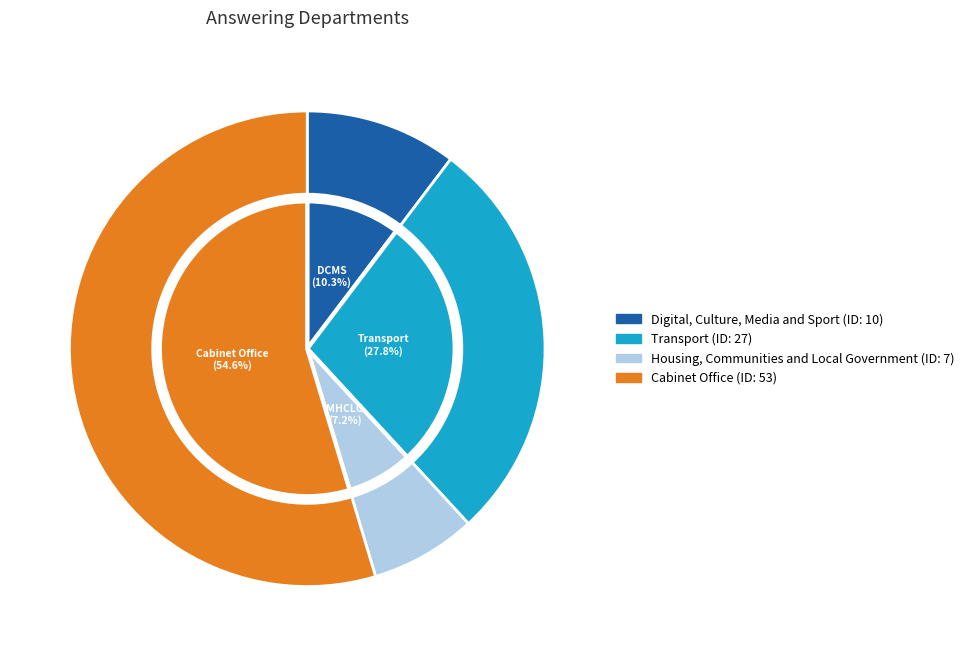

True or false: Digital, Culture, Media and Sport accounts for 23% of the total.

False